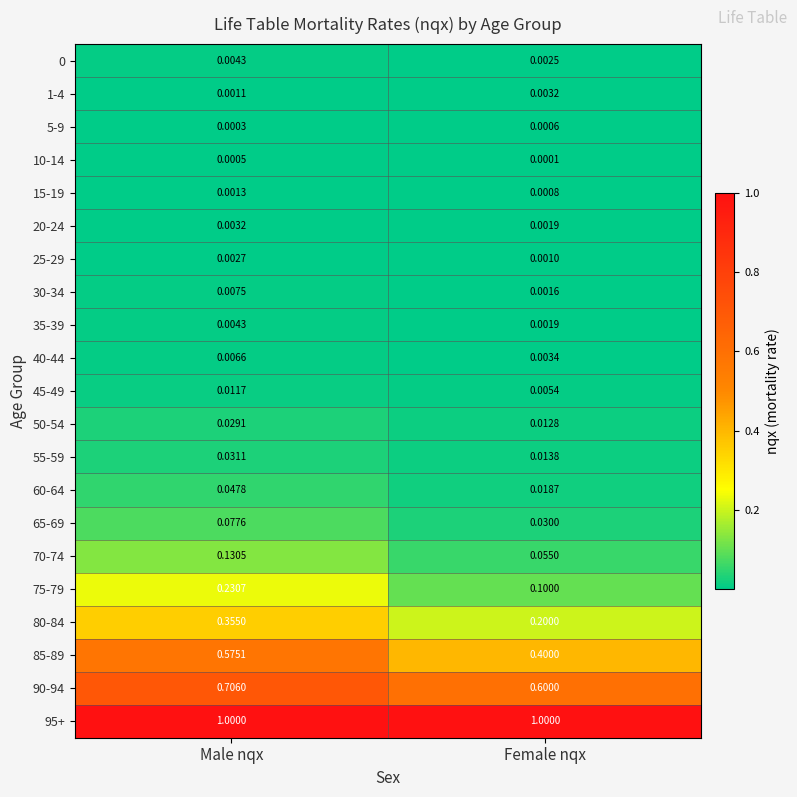

Which category has the lowest value across all series?

Female nqx